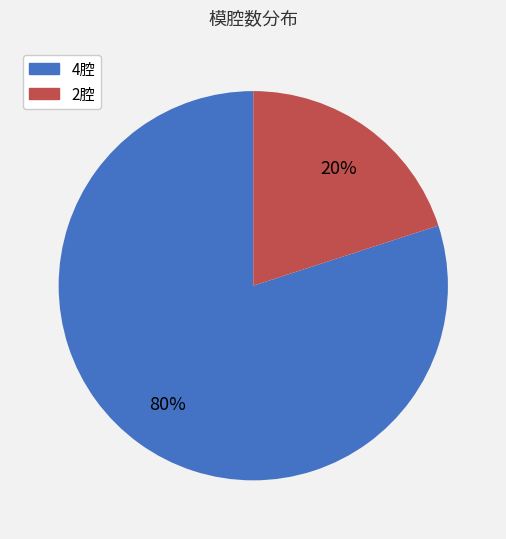

To the nearest percent, what is the average slice percentage?

50%